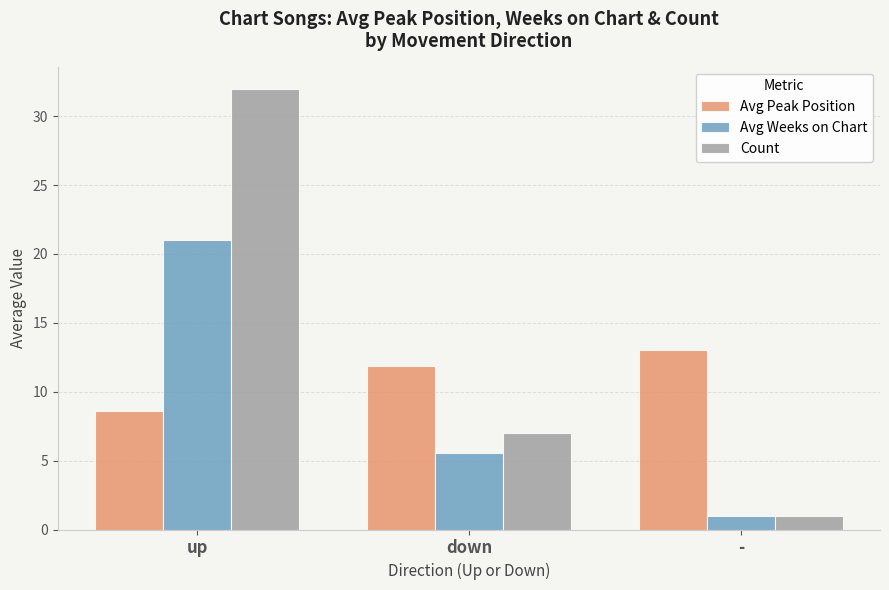

How many bars are there in each group?

3